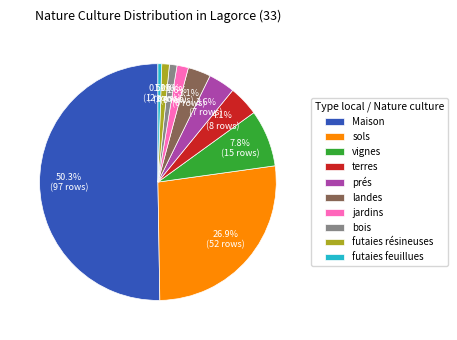

What is the majority slice?

Maison